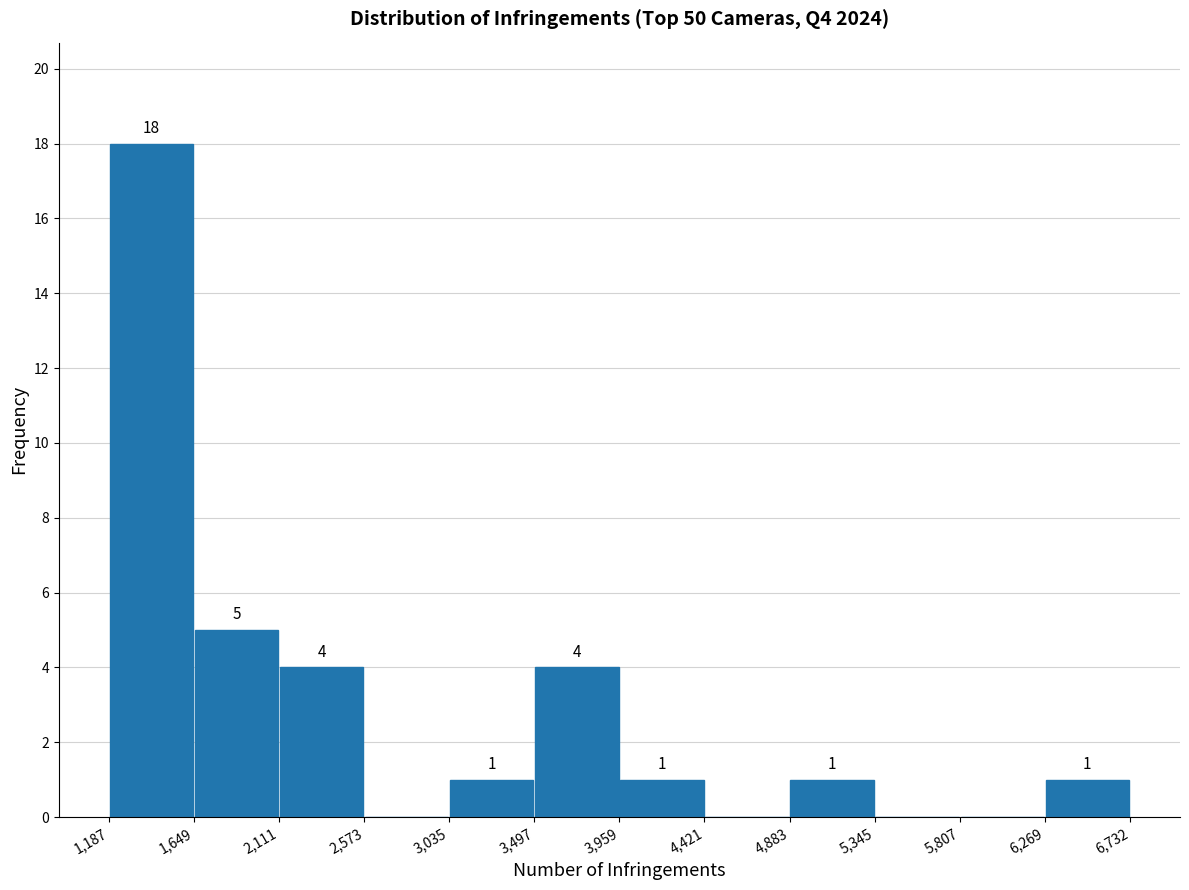

Which range on the x-axis has the tallest bar?

1,187 to 1,649